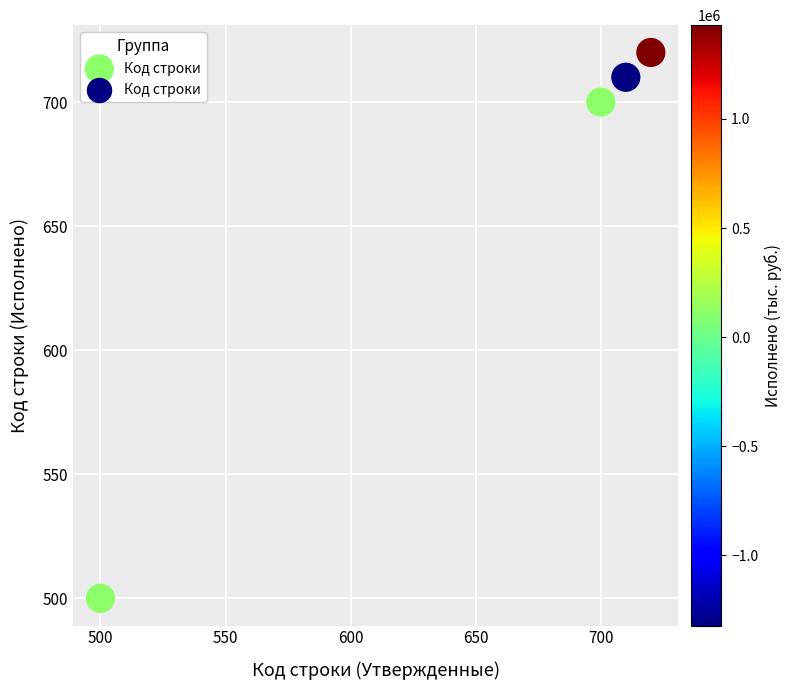

What Y value in the scatter plot is closest to 610?

700